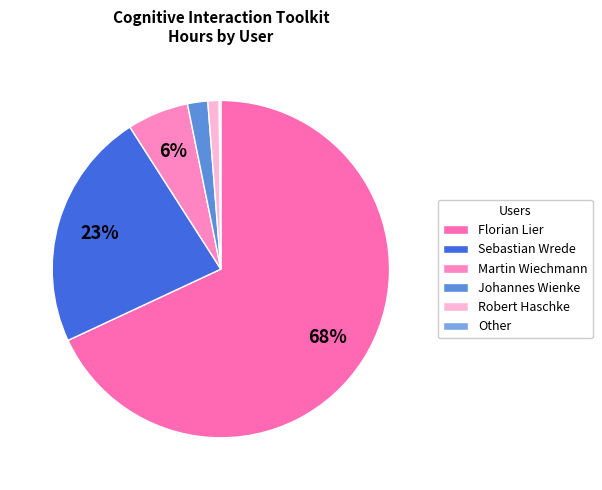

Does Florian Lier represent more than half of the total?

Yes